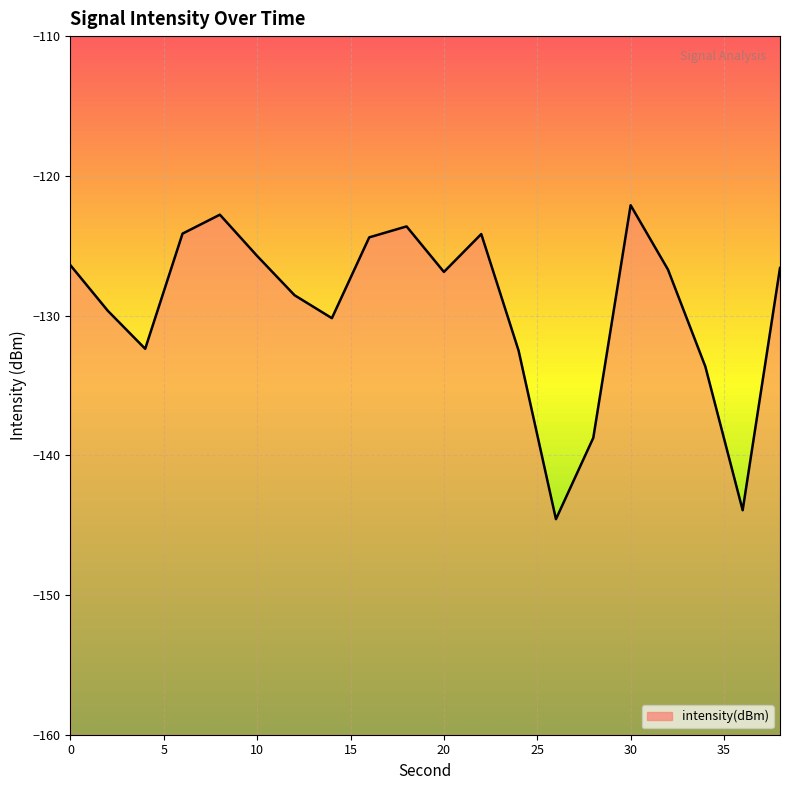

What is the smallest value displayed?

-144.6